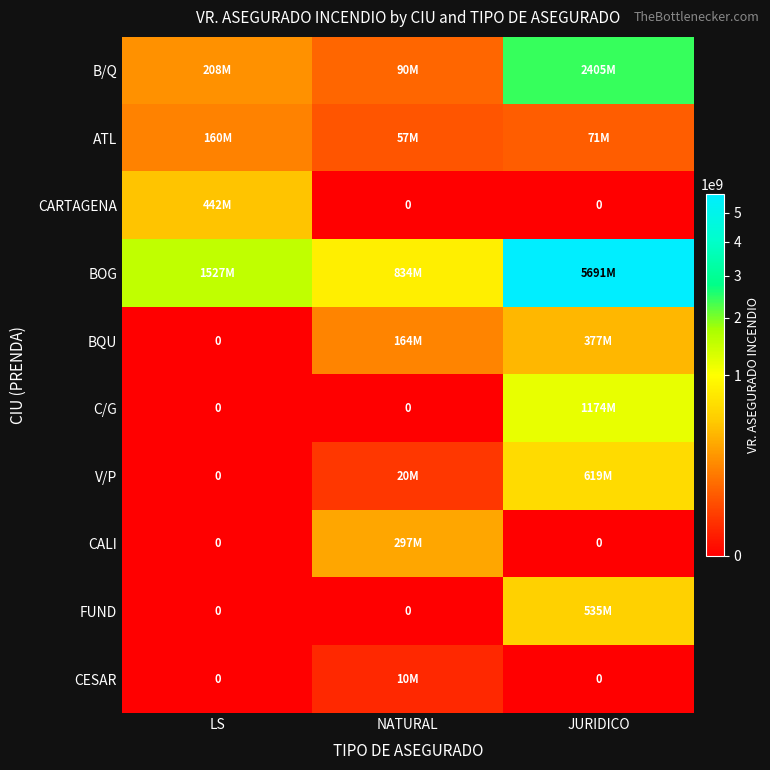

The V/P series shows -229898433.5 at LS. True or false?

False